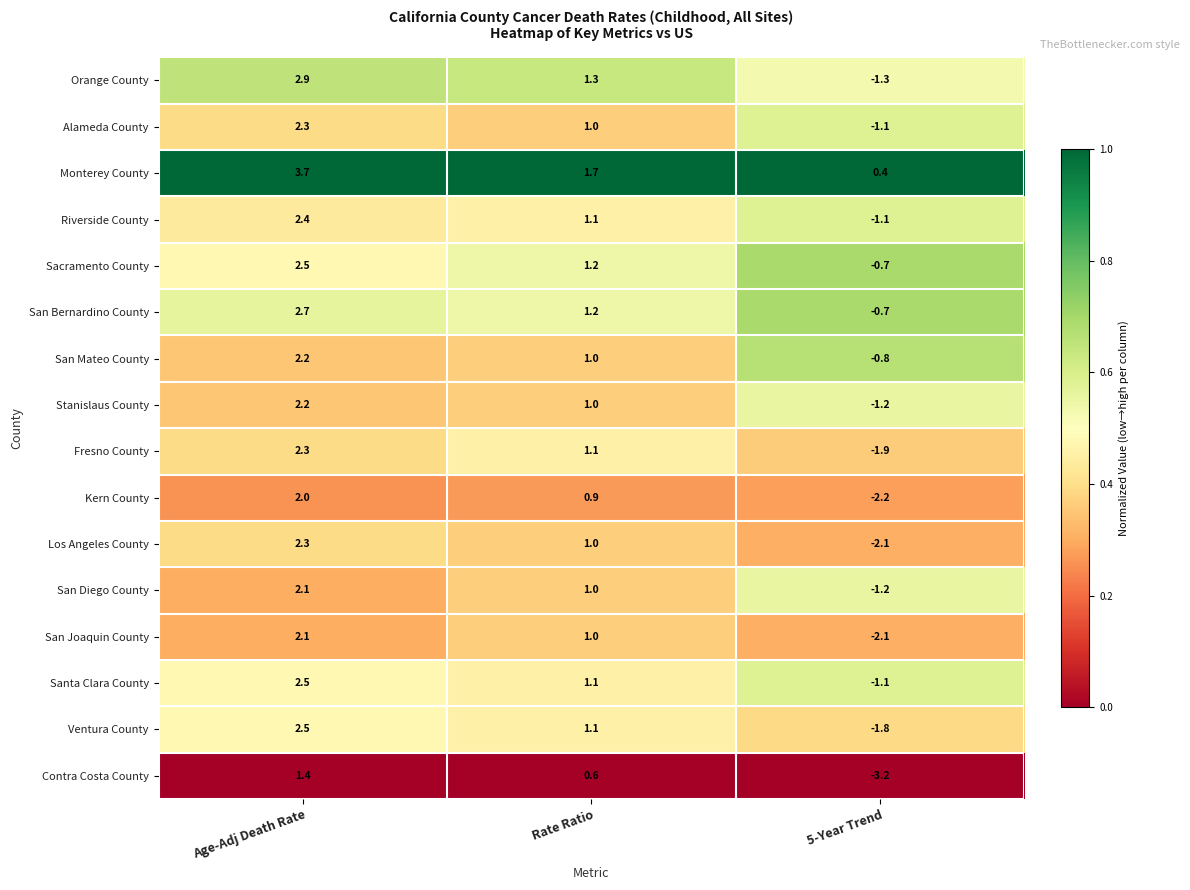

What is the minimum value for Los Angeles County?

-2.1